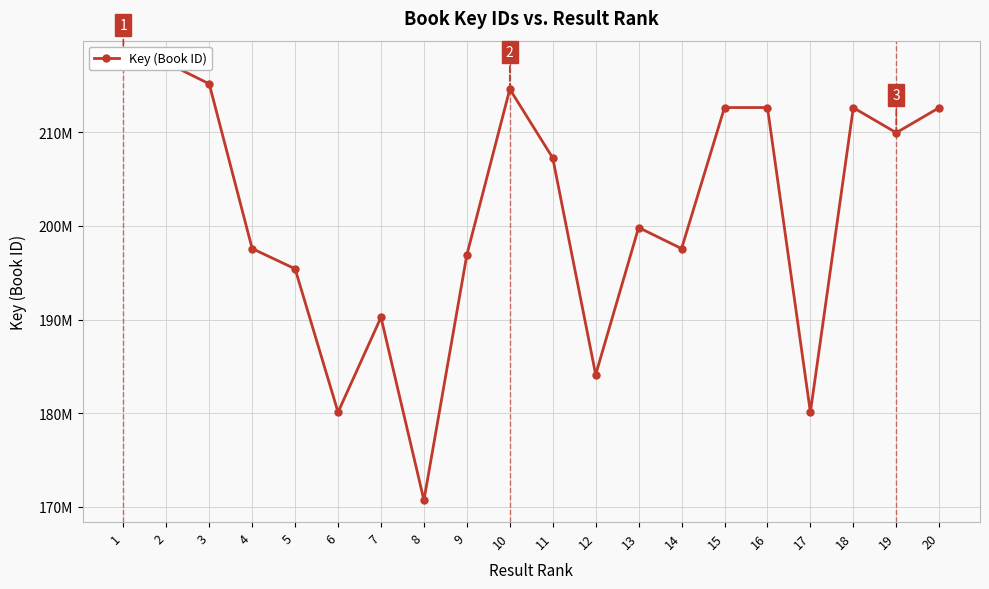

How many interior local valleys (lower than both neighbors) does the data have?

6